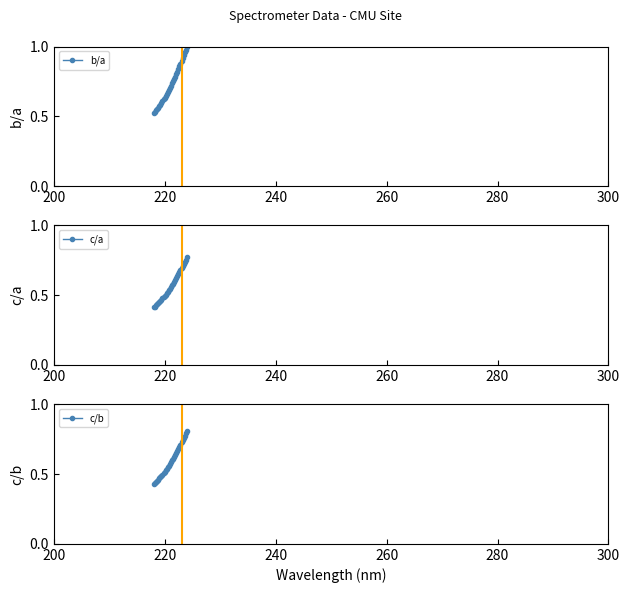

True or false: c/a and b/a cross at least once.

False